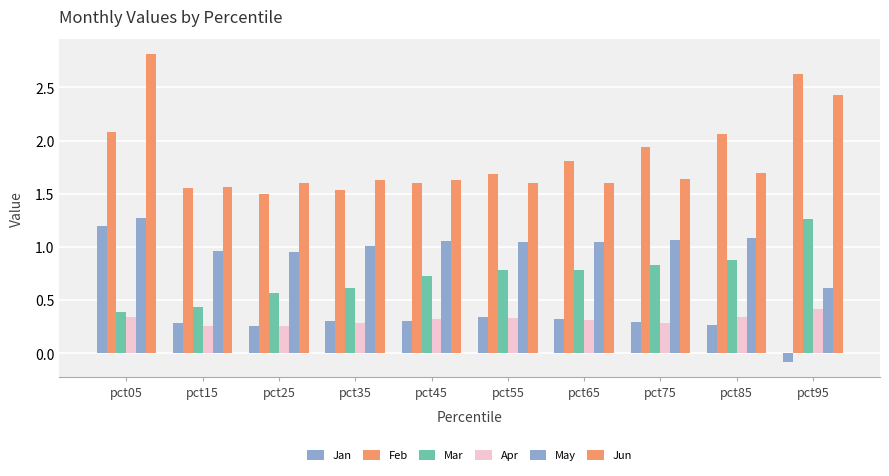

How many categories are shown in the chart?

10